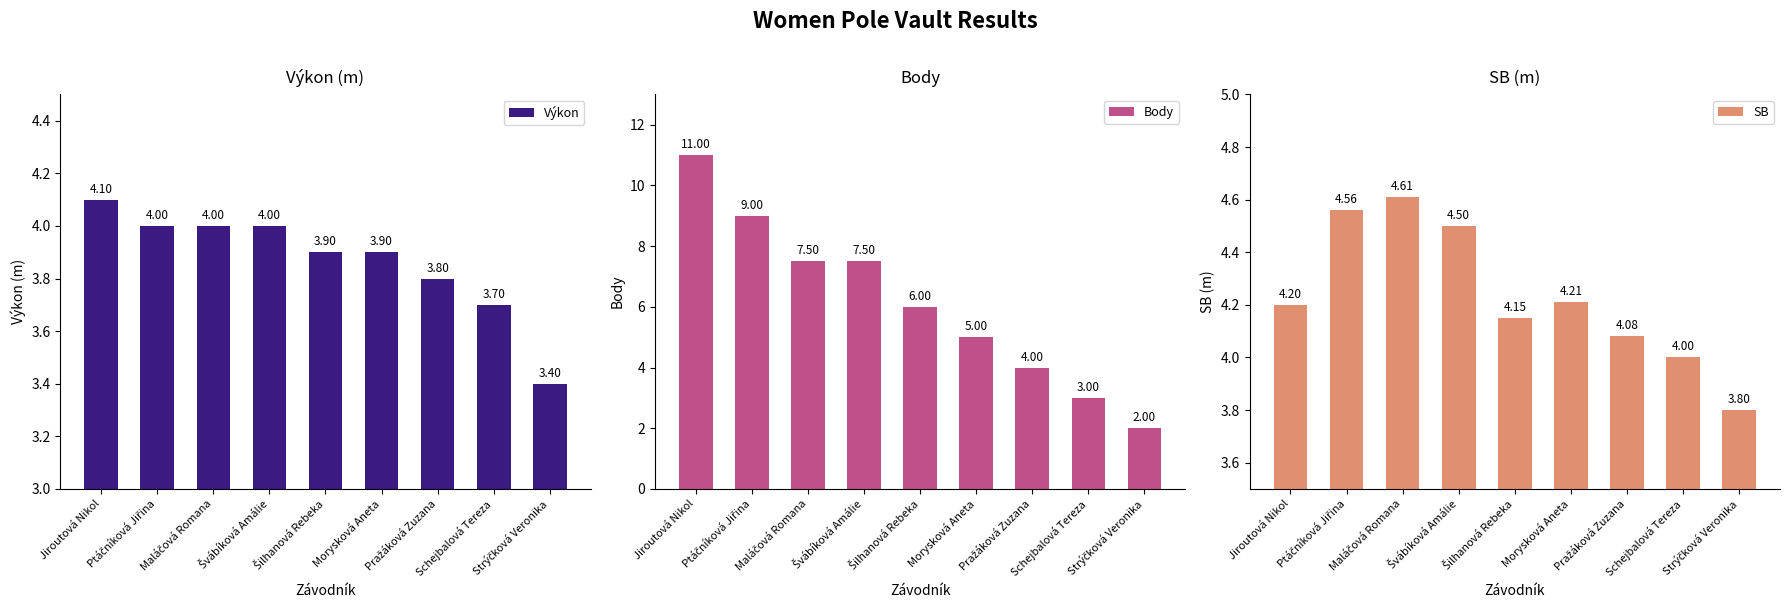

At which label is SB closest to 4?

Schejbalová Tereza